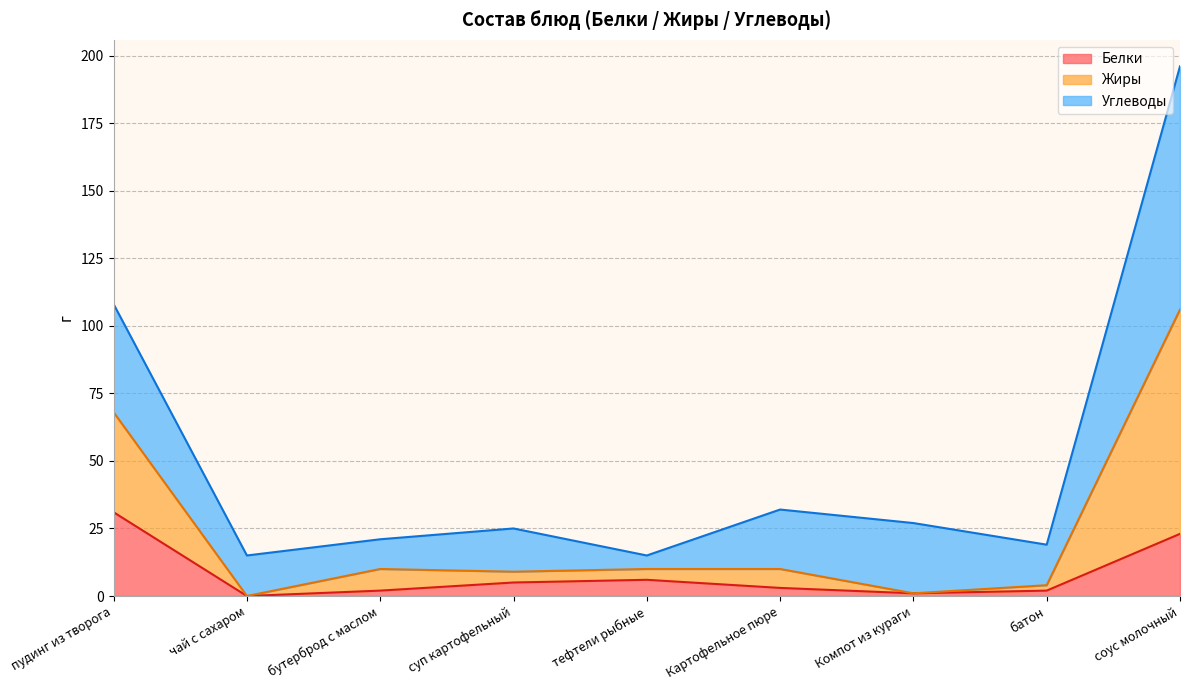

What is the total value across all series at чай с сахаром?

15